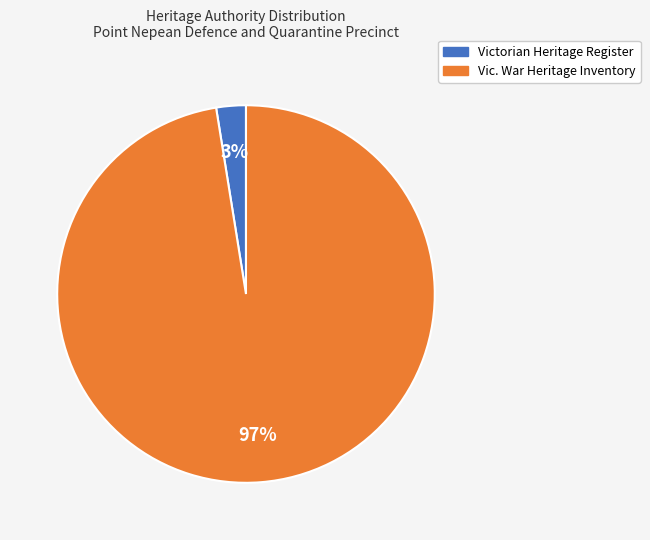

To the nearest percent, what is the average slice percentage?

50%